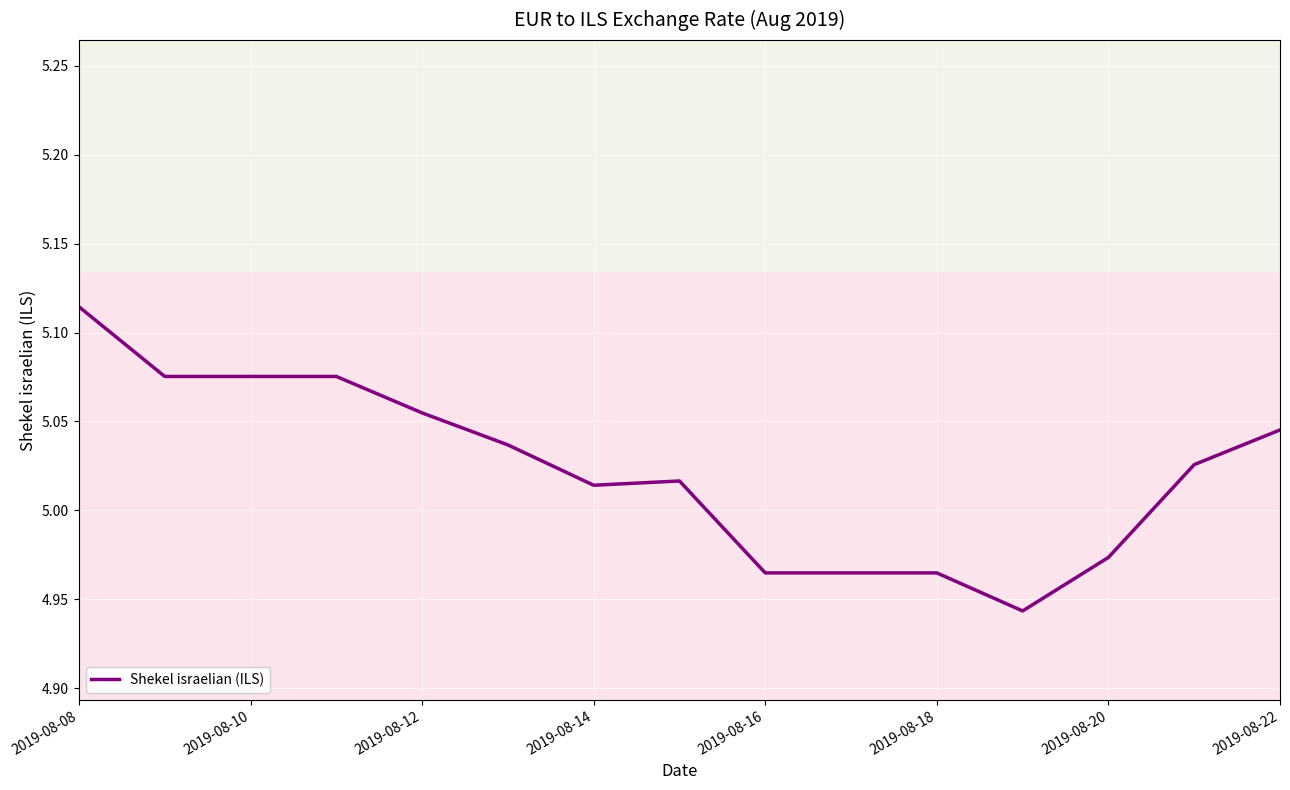

How many data points are above 5?

10